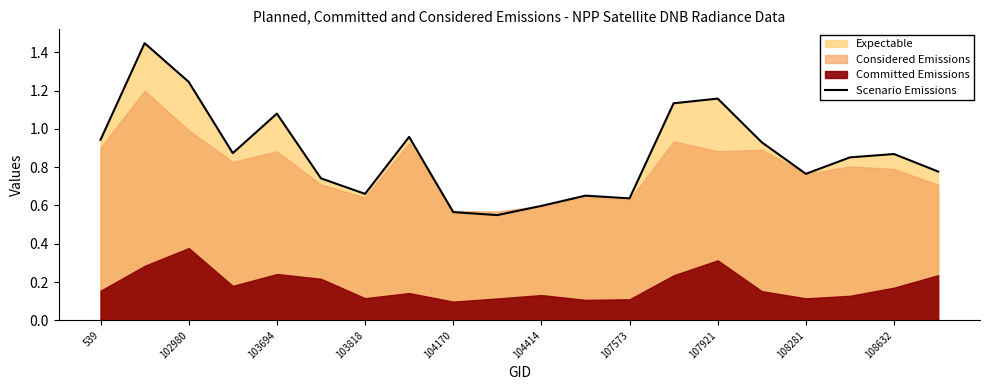

List the labels in order of value, largest first.

102980, 103694, 14, 13, 104170, 107921, 539, 15, 103818, 18, 17, 19, 16, 104414, 107573, 11, 12, 10, 108281, 108632